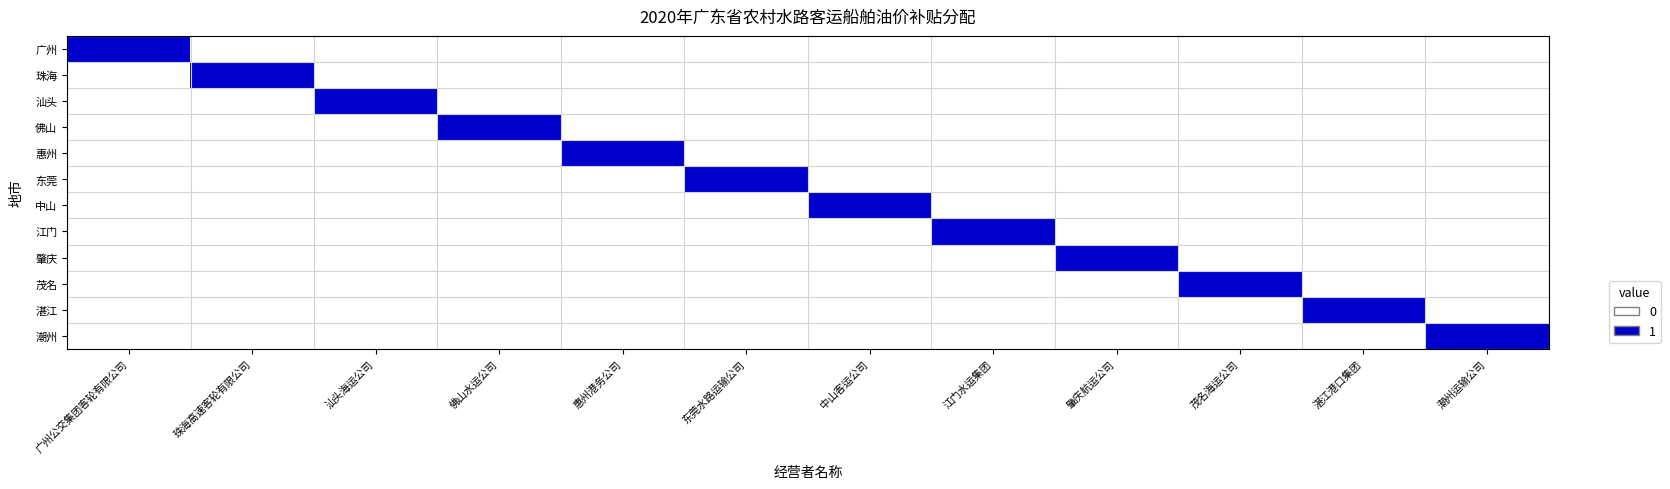

Reading left to right, list all the values displayed in this chart.

广州: 广州公交集团客轮有限公司=1	珠海高速客轮有限公司=0	汕头海运公司=0	佛山水运公司=0	惠州港务公司=0	东莞水路运输公司=0	中山客运公司=0	江门水运集团=0	肇庆航运公司=0	茂名海运公司=0	湛江港口集团=0	潮州运输公司=0
珠海: 广州公交集团客轮有限公司=0	珠海高速客轮有限公司=1	汕头海运公司=0	佛山水运公司=0	惠州港务公司=0	东莞水路运输公司=0	中山客运公司=0	江门水运集团=0	肇庆航运公司=0	茂名海运公司=0	湛江港口集团=0	潮州运输公司=0
汕头: 广州公交集团客轮有限公司=0	珠海高速客轮有限公司=0	汕头海运公司=1	佛山水运公司=0	惠州港务公司=0	东莞水路运输公司=0	中山客运公司=0	江门水运集团=0	肇庆航运公司=0	茂名海运公司=0	湛江港口集团=0	潮州运输公司=0
佛山: 广州公交集团客轮有限公司=0	珠海高速客轮有限公司=0	汕头海运公司=0	佛山水运公司=1	惠州港务公司=0	东莞水路运输公司=0	中山客运公司=0	江门水运集团=0	肇庆航运公司=0	茂名海运公司=0	湛江港口集团=0	潮州运输公司=0
惠州: 广州公交集团客轮有限公司=0	珠海高速客轮有限公司=0	汕头海运公司=0	佛山水运公司=0	惠州港务公司=1	东莞水路运输公司=0	中山客运公司=0	江门水运集团=0	肇庆航运公司=0	茂名海运公司=0	湛江港口集团=0	潮州运输公司=0
东莞: 广州公交集团客轮有限公司=0	珠海高速客轮有限公司=0	汕头海运公司=0	佛山水运公司=0	惠州港务公司=0	东莞水路运输公司=1	中山客运公司=0	江门水运集团=0	肇庆航运公司=0	茂名海运公司=0	湛江港口集团=0	潮州运输公司=0
中山: 广州公交集团客轮有限公司=0	珠海高速客轮有限公司=0	汕头海运公司=0	佛山水运公司=0	惠州港务公司=0	东莞水路运输公司=0	中山客运公司=1	江门水运集团=0	肇庆航运公司=0	茂名海运公司=0	湛江港口集团=0	潮州运输公司=0
江门: 广州公交集团客轮有限公司=0	珠海高速客轮有限公司=0	汕头海运公司=0	佛山水运公司=0	惠州港务公司=0	东莞水路运输公司=0	中山客运公司=0	江门水运集团=1	肇庆航运公司=0	茂名海运公司=0	湛江港口集团=0	潮州运输公司=0
肇庆: 广州公交集团客轮有限公司=0	珠海高速客轮有限公司=0	汕头海运公司=0	佛山水运公司=0	惠州港务公司=0	东莞水路运输公司=0	中山客运公司=0	江门水运集团=0	肇庆航运公司=1	茂名海运公司=0	湛江港口集团=0	潮州运输公司=0
茂名: 广州公交集团客轮有限公司=0	珠海高速客轮有限公司=0	汕头海运公司=0	佛山水运公司=0	惠州港务公司=0	东莞水路运输公司=0	中山客运公司=0	江门水运集团=0	肇庆航运公司=0	茂名海运公司=1	湛江港口集团=0	潮州运输公司=0
湛江: 广州公交集团客轮有限公司=0	珠海高速客轮有限公司=0	汕头海运公司=0	佛山水运公司=0	惠州港务公司=0	东莞水路运输公司=0	中山客运公司=0	江门水运集团=0	肇庆航运公司=0	茂名海运公司=0	湛江港口集团=1	潮州运输公司=0
潮州: 广州公交集团客轮有限公司=0	珠海高速客轮有限公司=0	汕头海运公司=0	佛山水运公司=0	惠州港务公司=0	东莞水路运输公司=0	中山客运公司=0	江门水运集团=0	肇庆航运公司=0	茂名海运公司=0	湛江港口集团=0	潮州运输公司=1